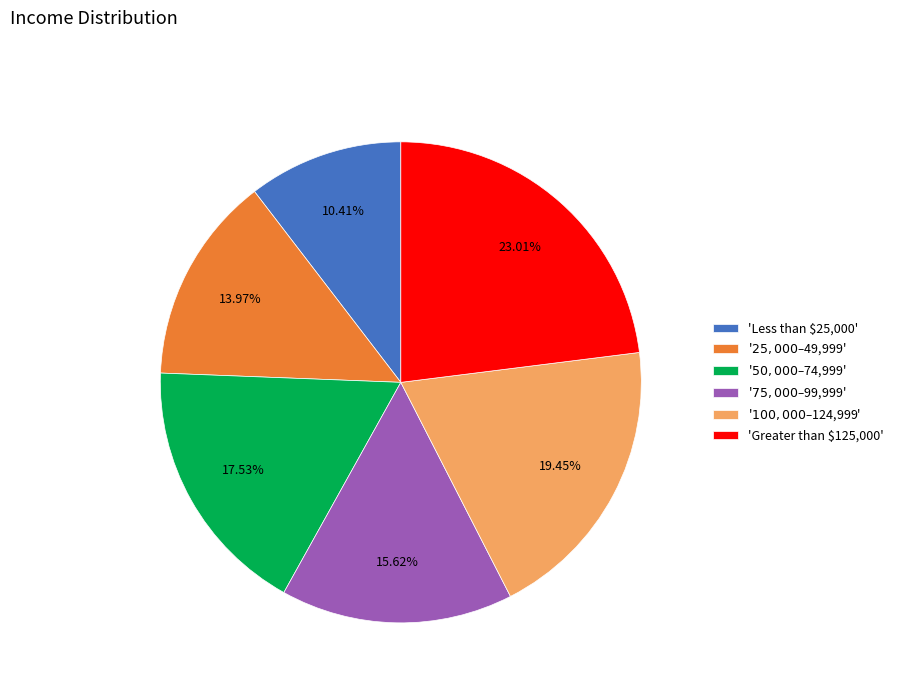

How many slices are in this pie chart?

6